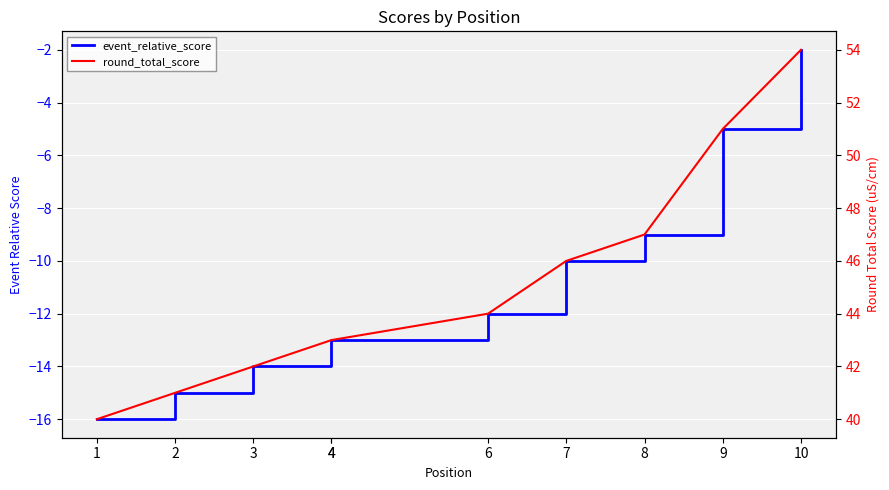

What value does the event_relative_score series have at 8?

-9